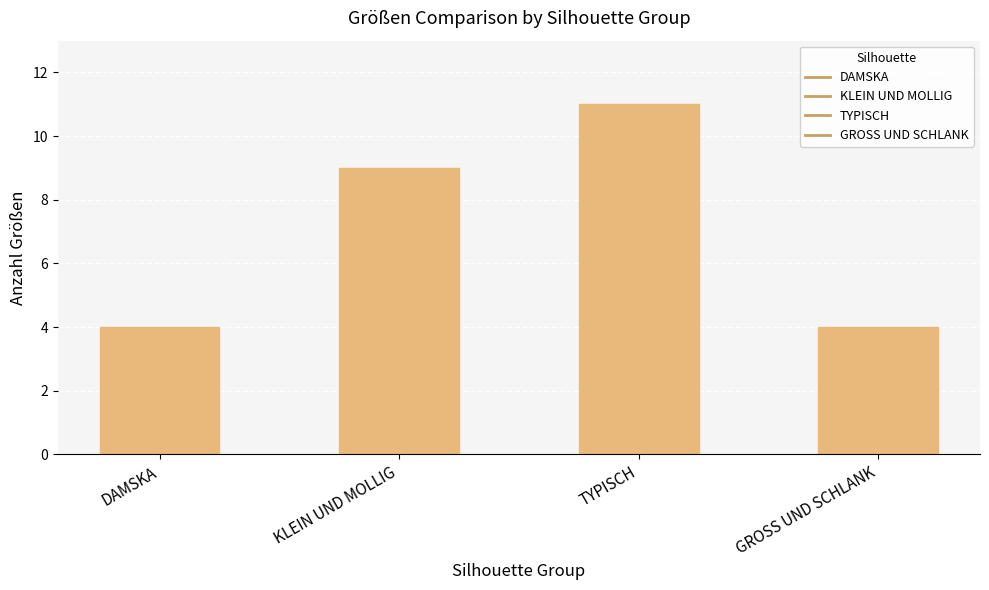

What position from the left is DAMSKA?

1